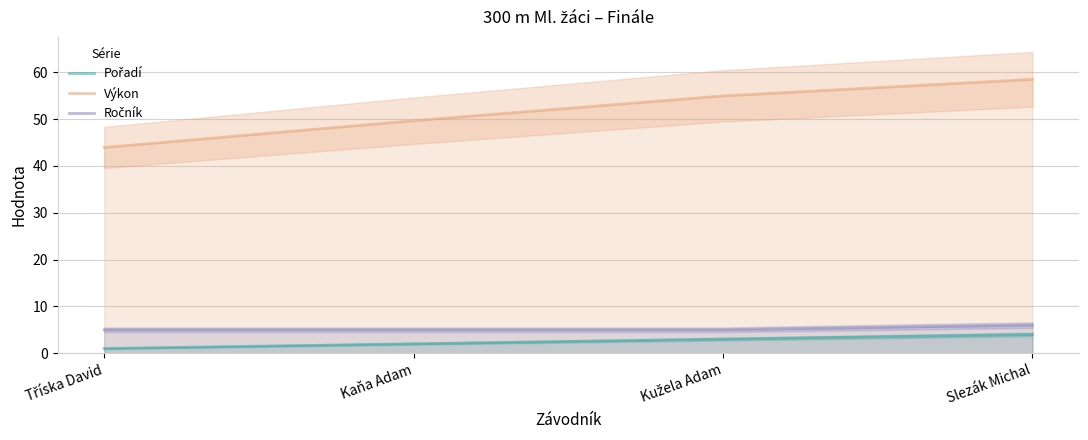

Is this an area chart (filled region under the line)?

No